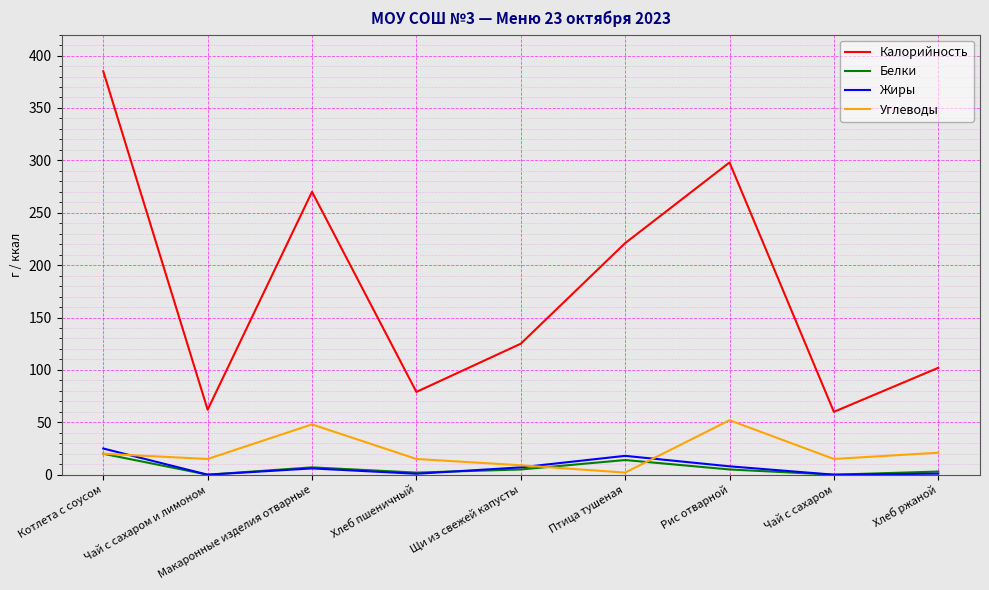

How many values in the Углеводы series are below 15?

2